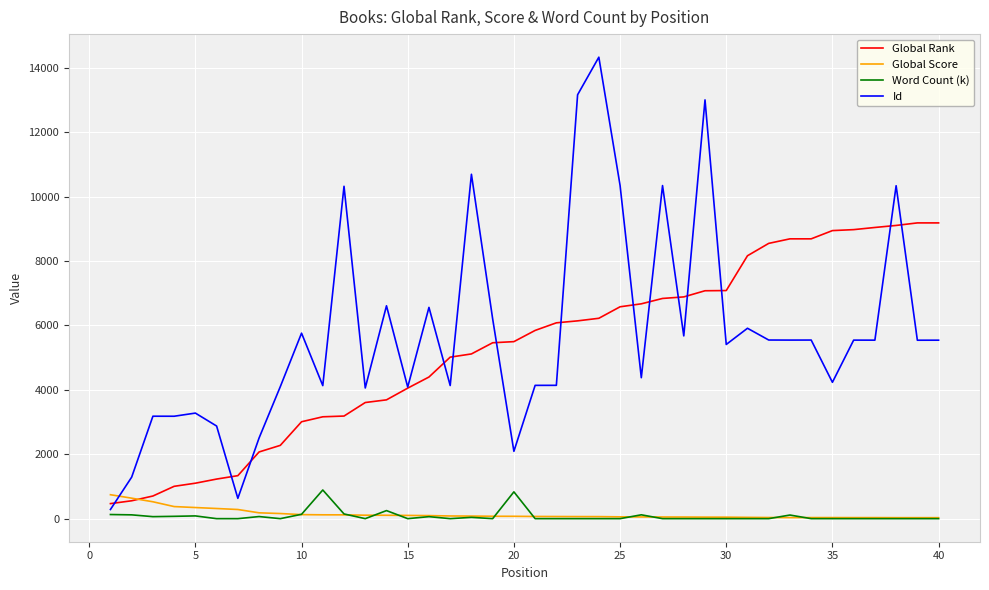

How many lines are shown in the chart?

4